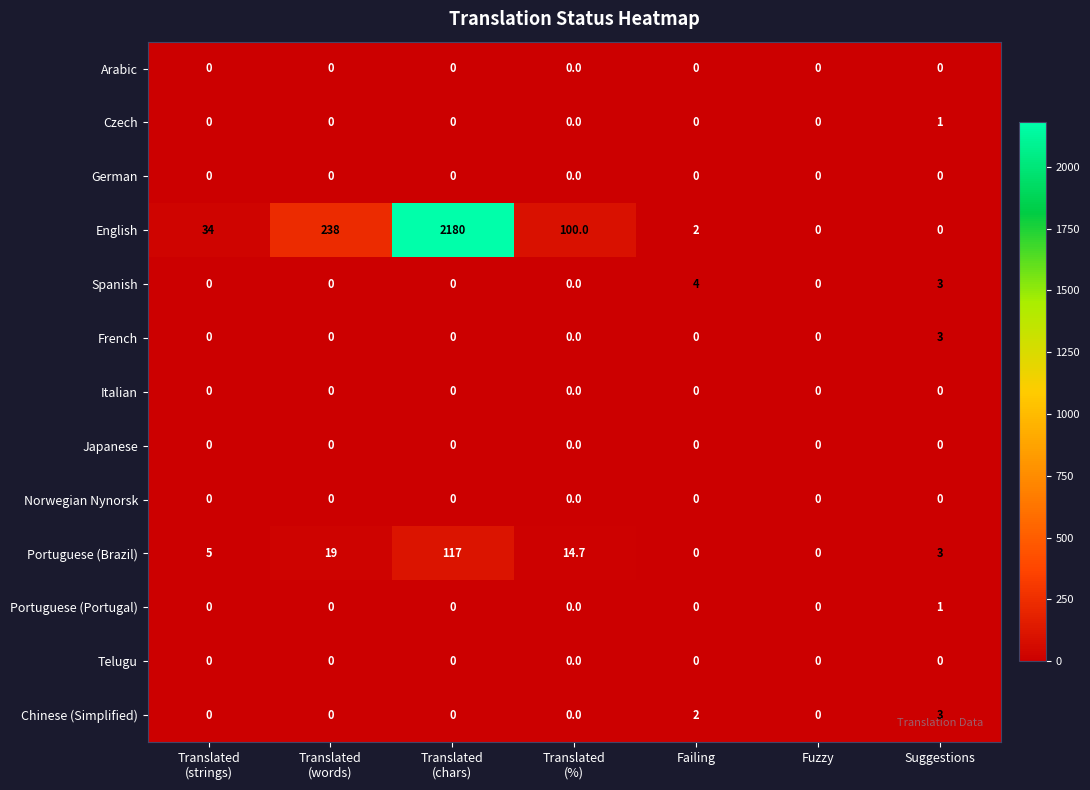

How many values in French are above zero?

1